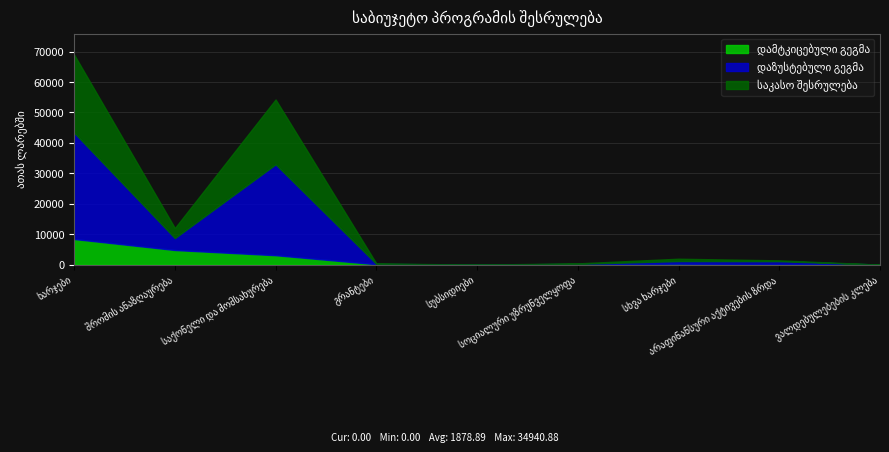

What are all the series names shown in the legend?

დამტკიცებული გეგმა, დაზუსტებული გეგმა, საკასო შესრულება